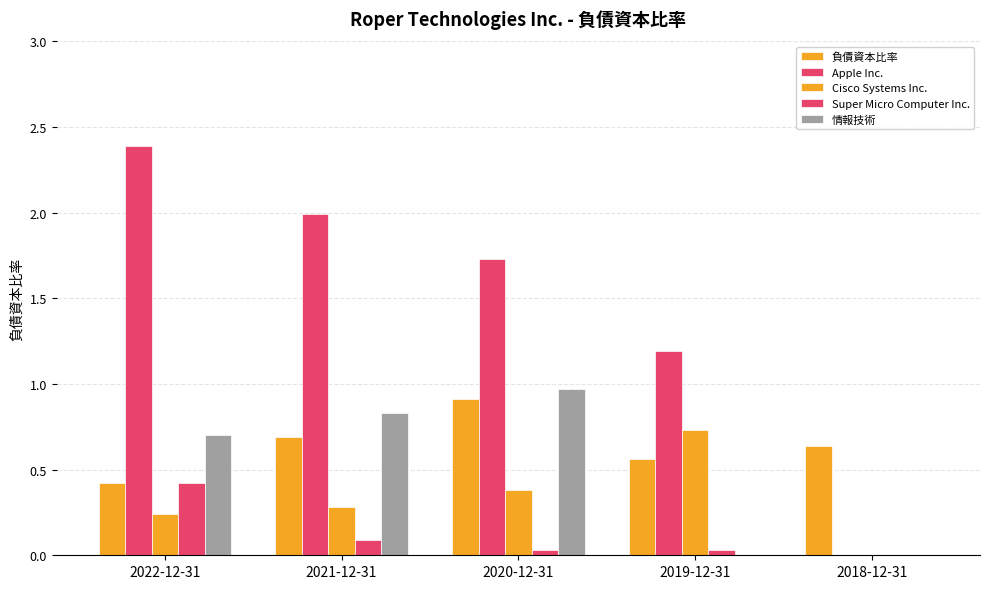

Which series has the largest total across all categories?

Apple Inc.